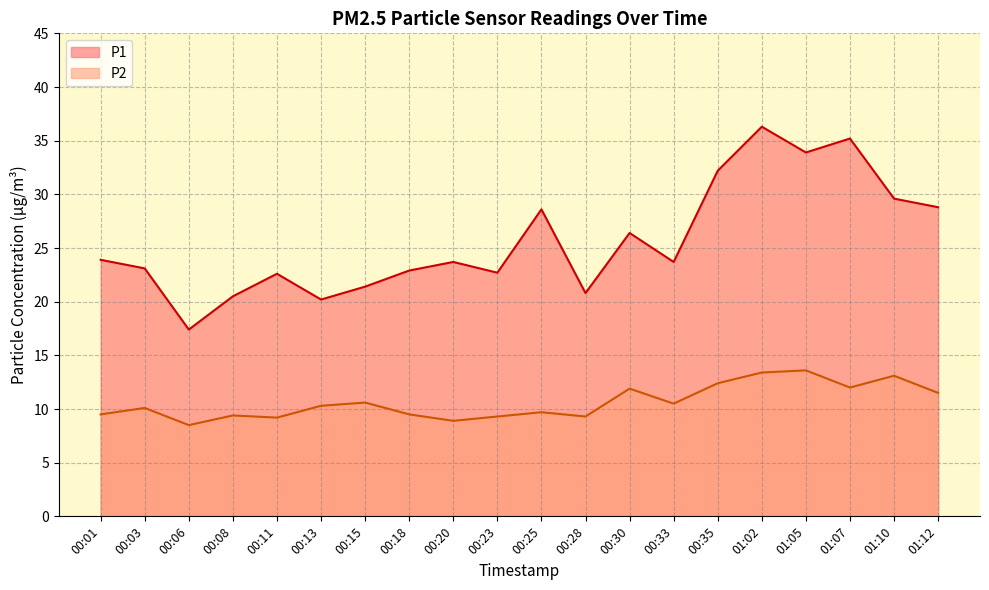

At which category is the sum across all series the highest?

01:02